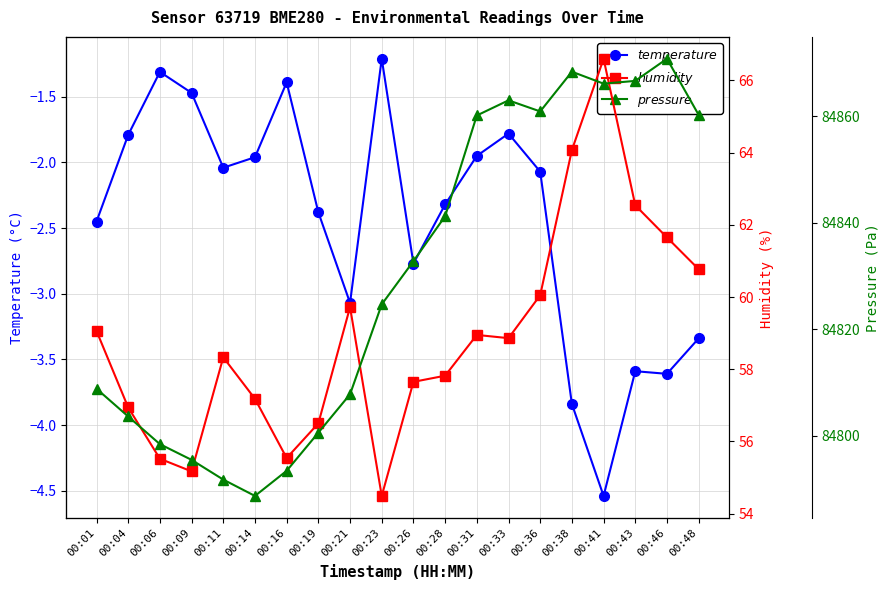

Where is the first local minimum for temperature?

00:11